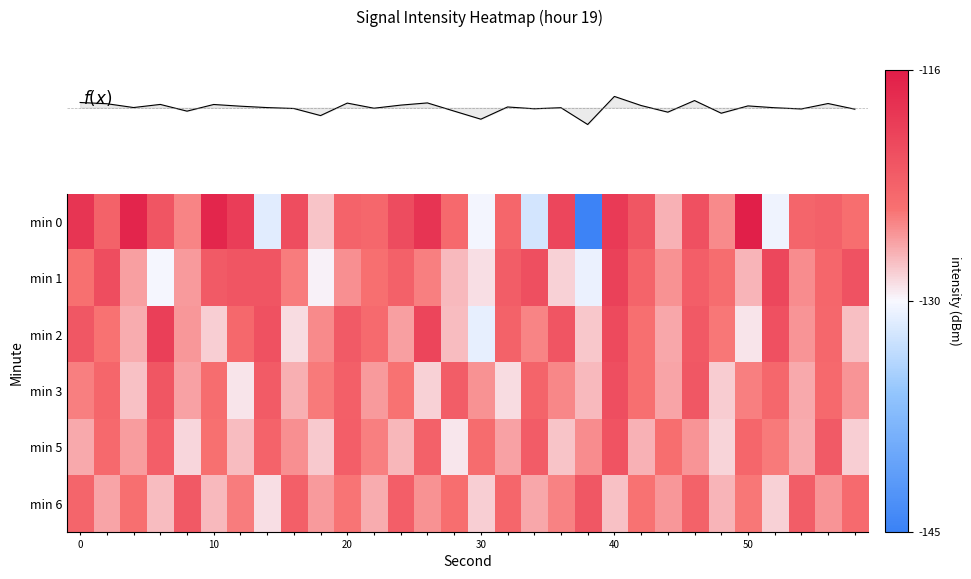

What is the minimum value shown in the chart?

-144.7